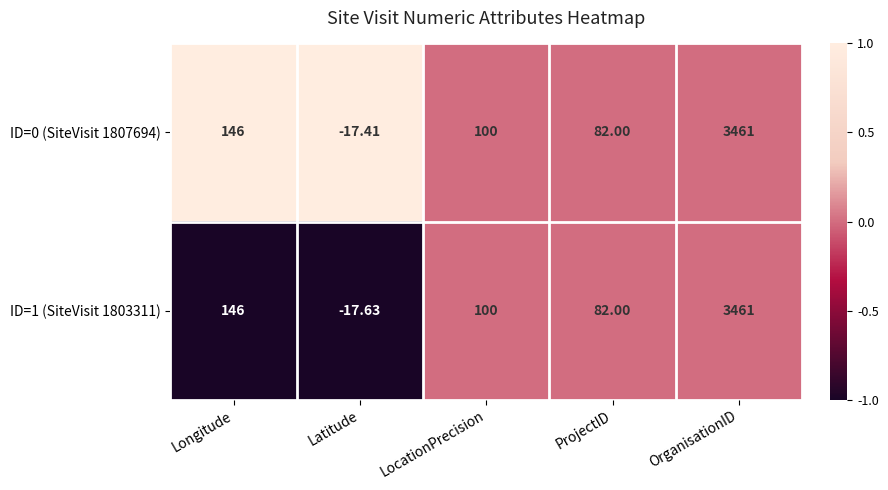

Which category has the highest value in the ID=1 (SiteVisit 1803311) series?

OrganisationID